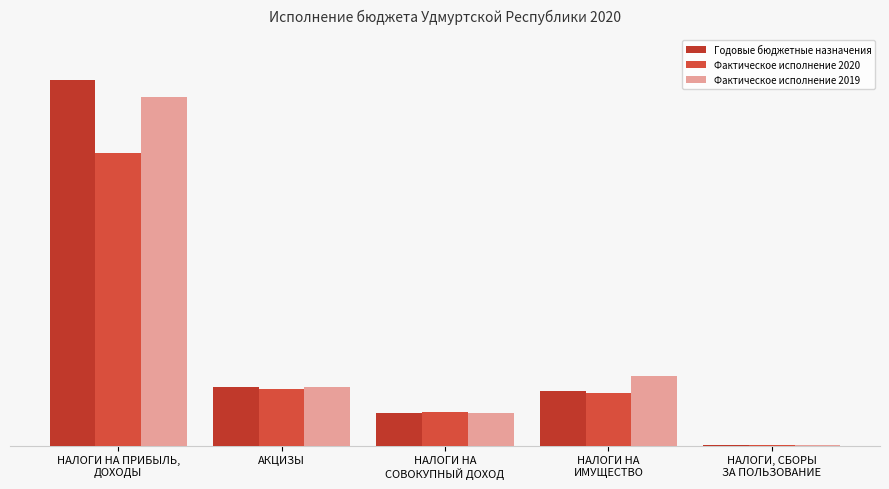

Are the bars horizontal?

No